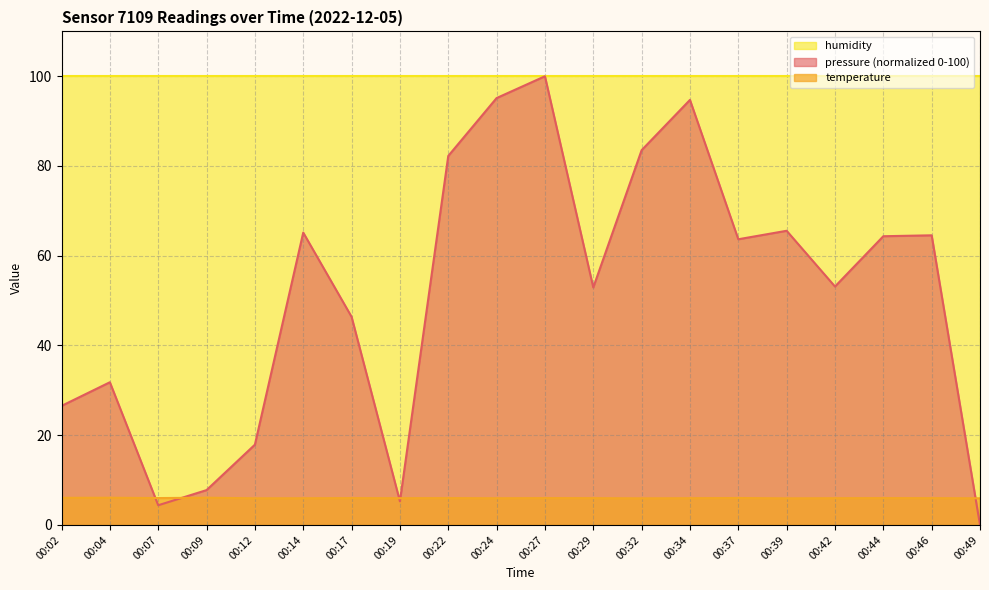

Is the value of pressure at 00:49 greater than the value of temperature at 00:32?

No